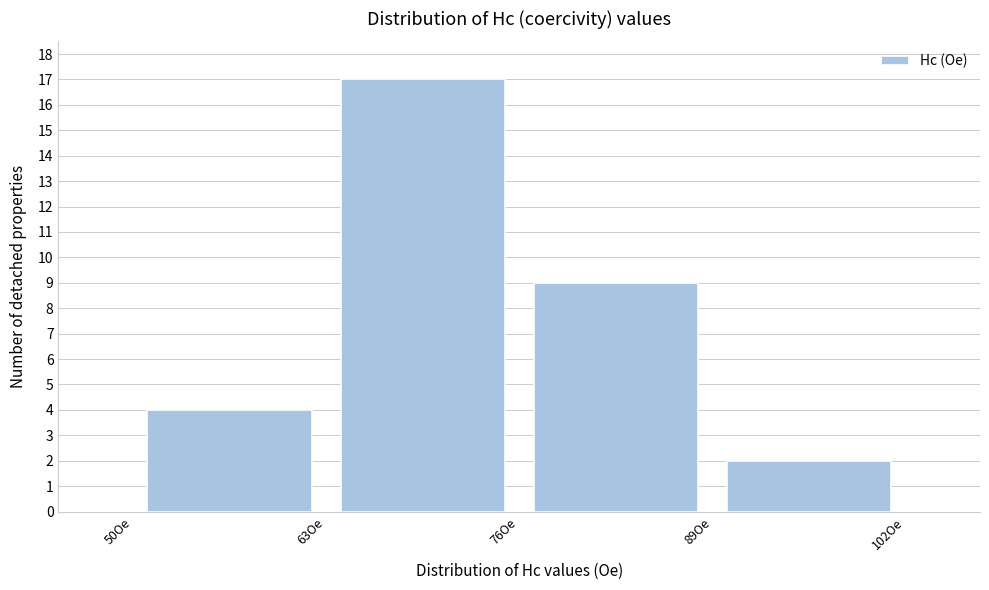

Over which range of the x-axis is the bar tallest?

63 to 76